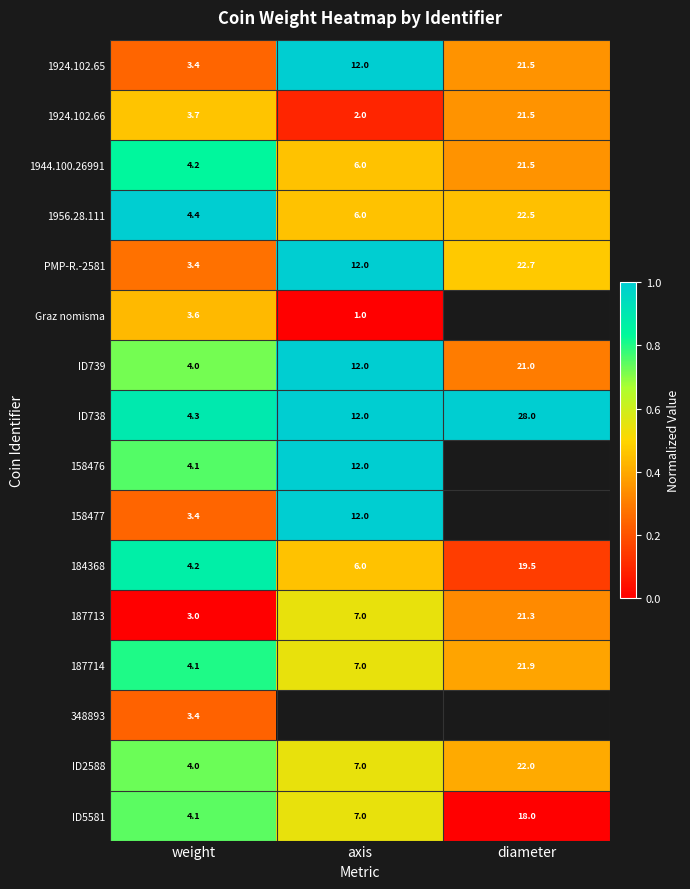

At which label does 1924.102.66 first exceed 3?

weight